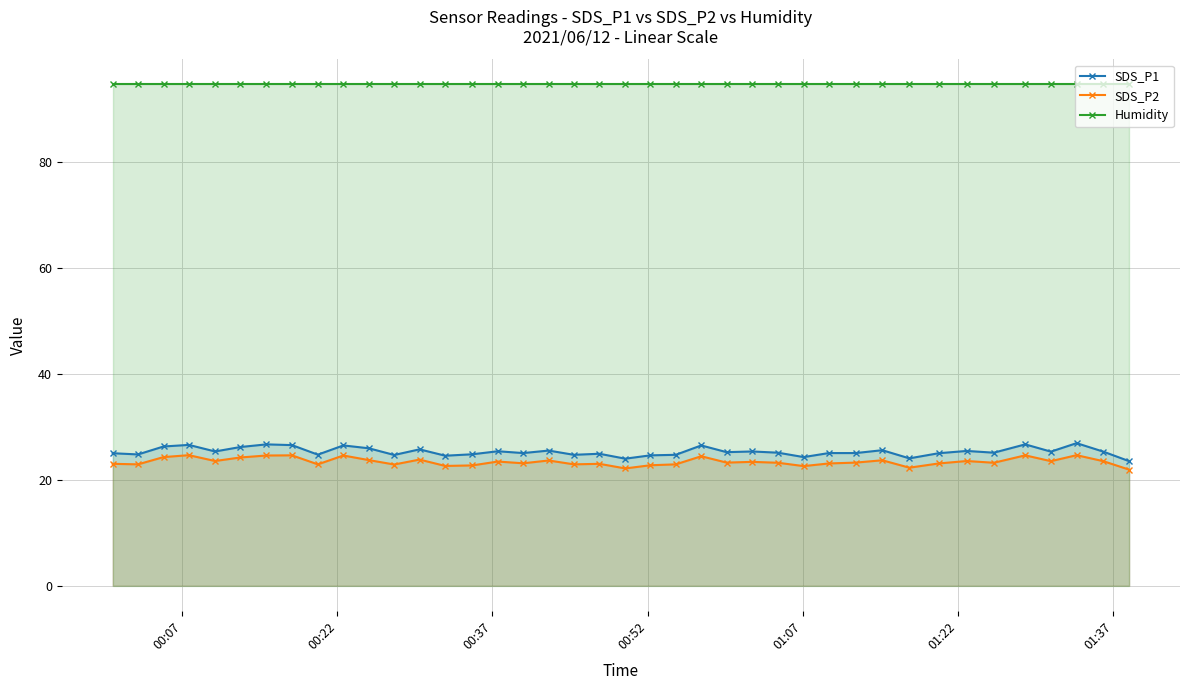

Which series has the largest total across all categories?

Humidity